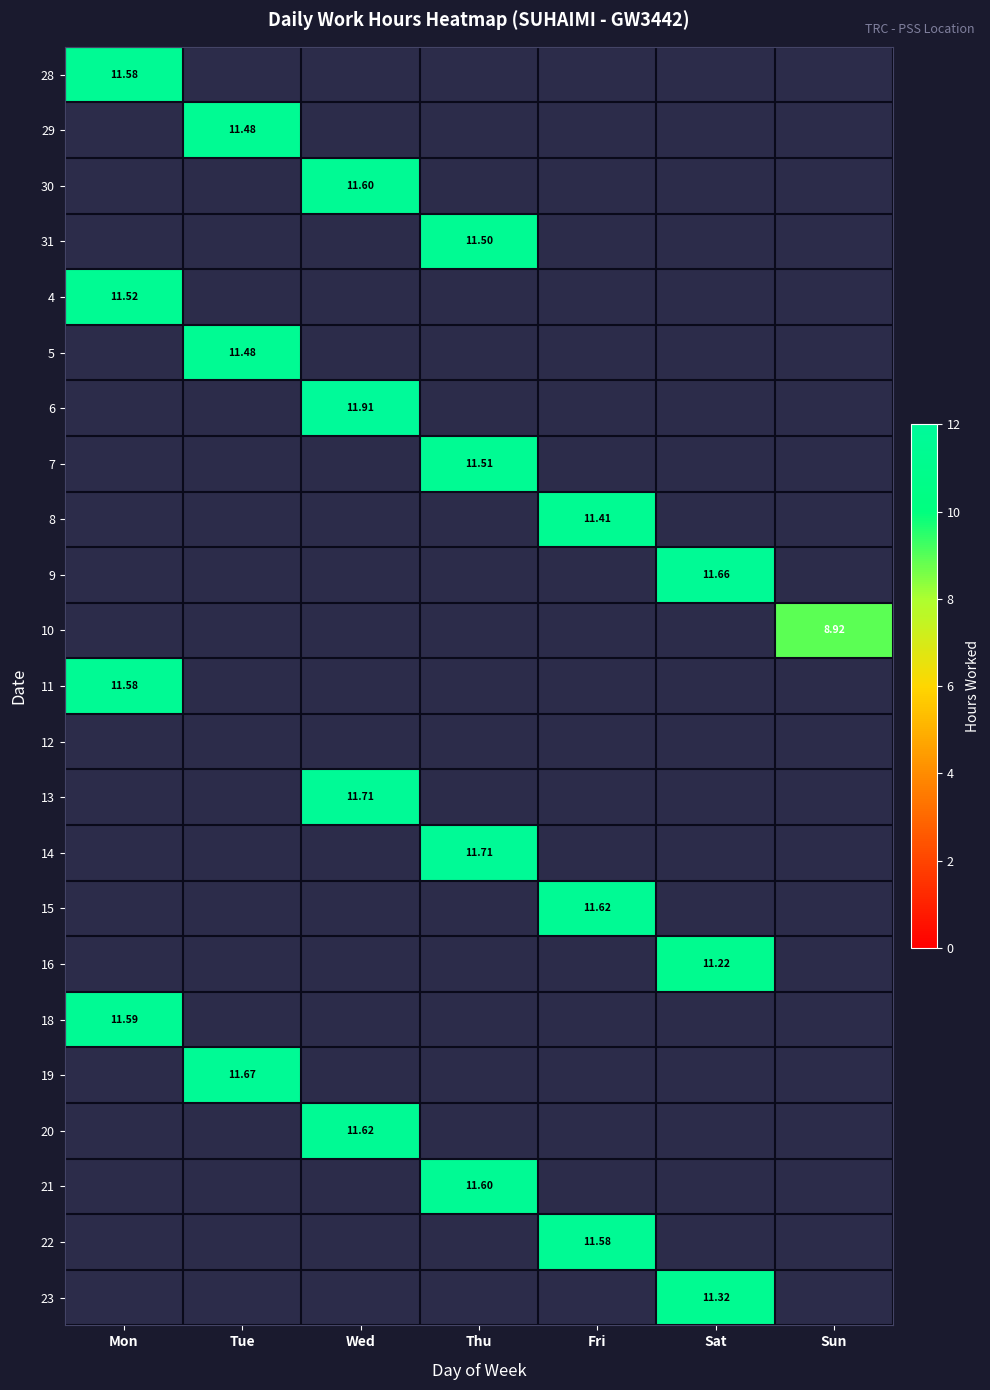

List the labels in order of 11 value, largest first.

Mon, Tue, Wed, Thu, Fri, Sat, Sun